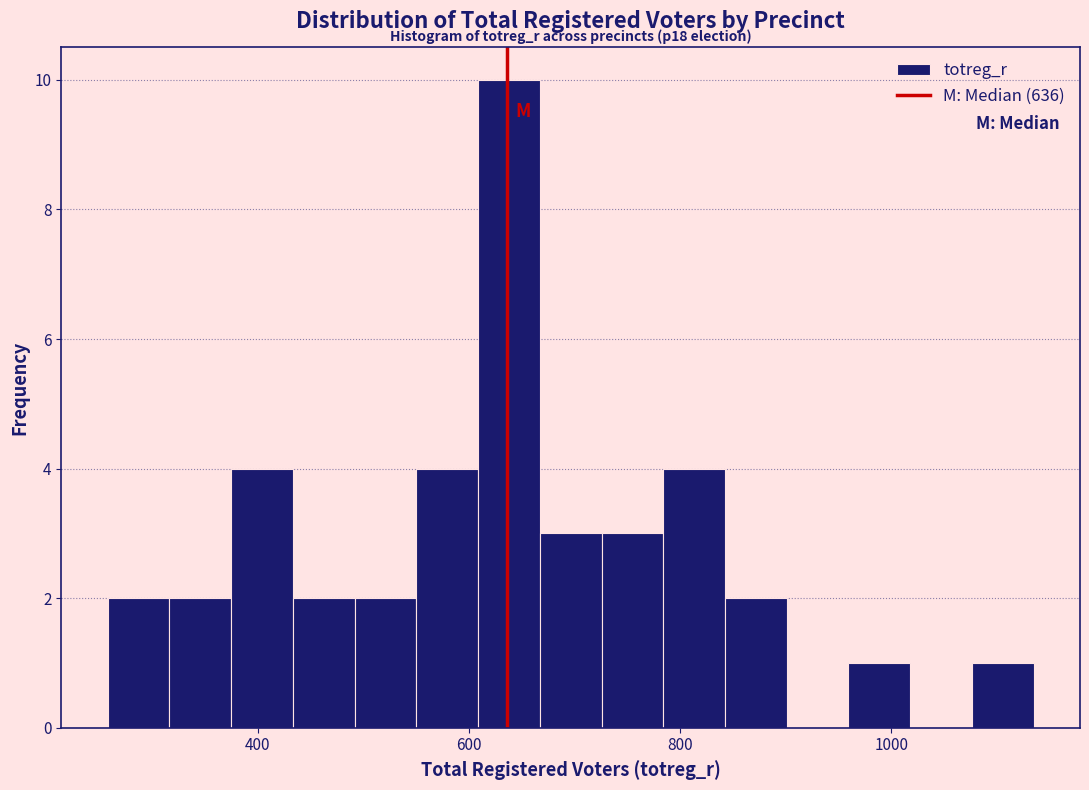

Around what value on the x-axis is the tallest bar? Give the approximate position of its centre, as read against the axis.

640